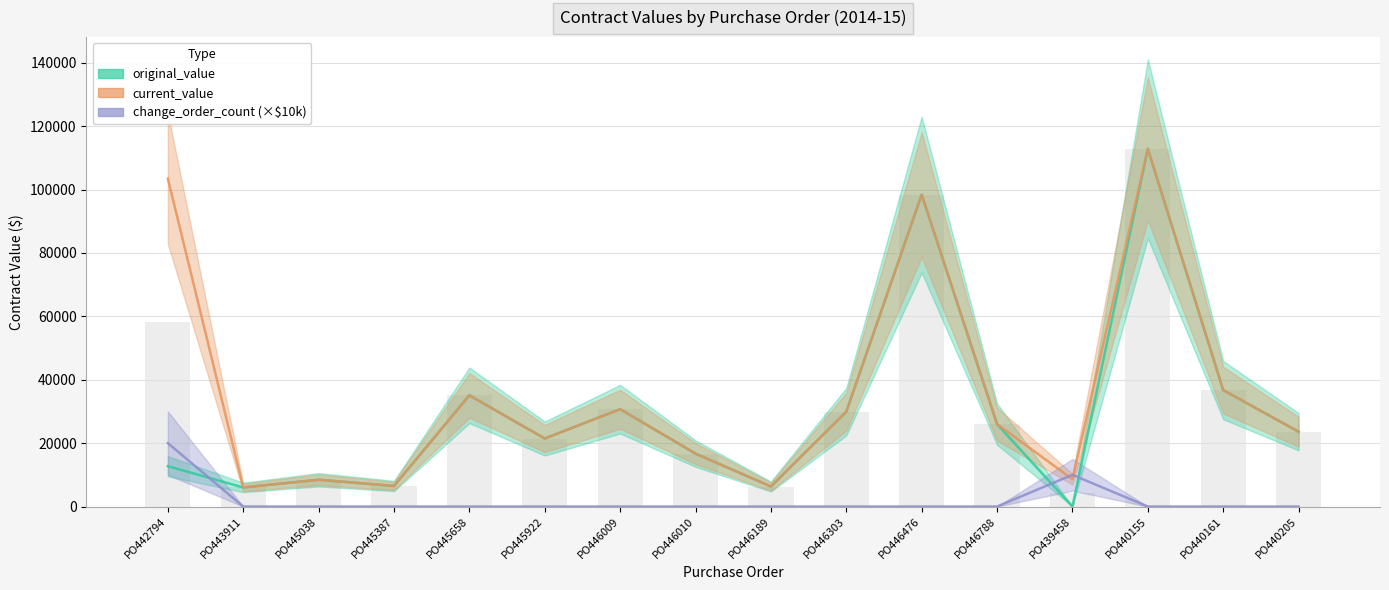

What is the average value of the current_value series?

35676.8